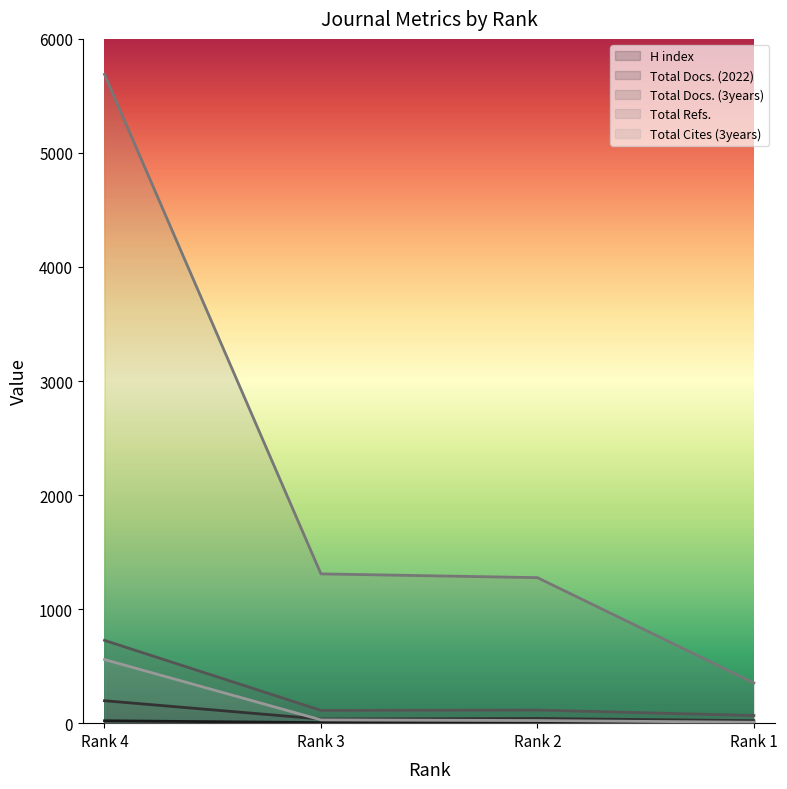

Which series has the widest spread of values?

Total Refs.